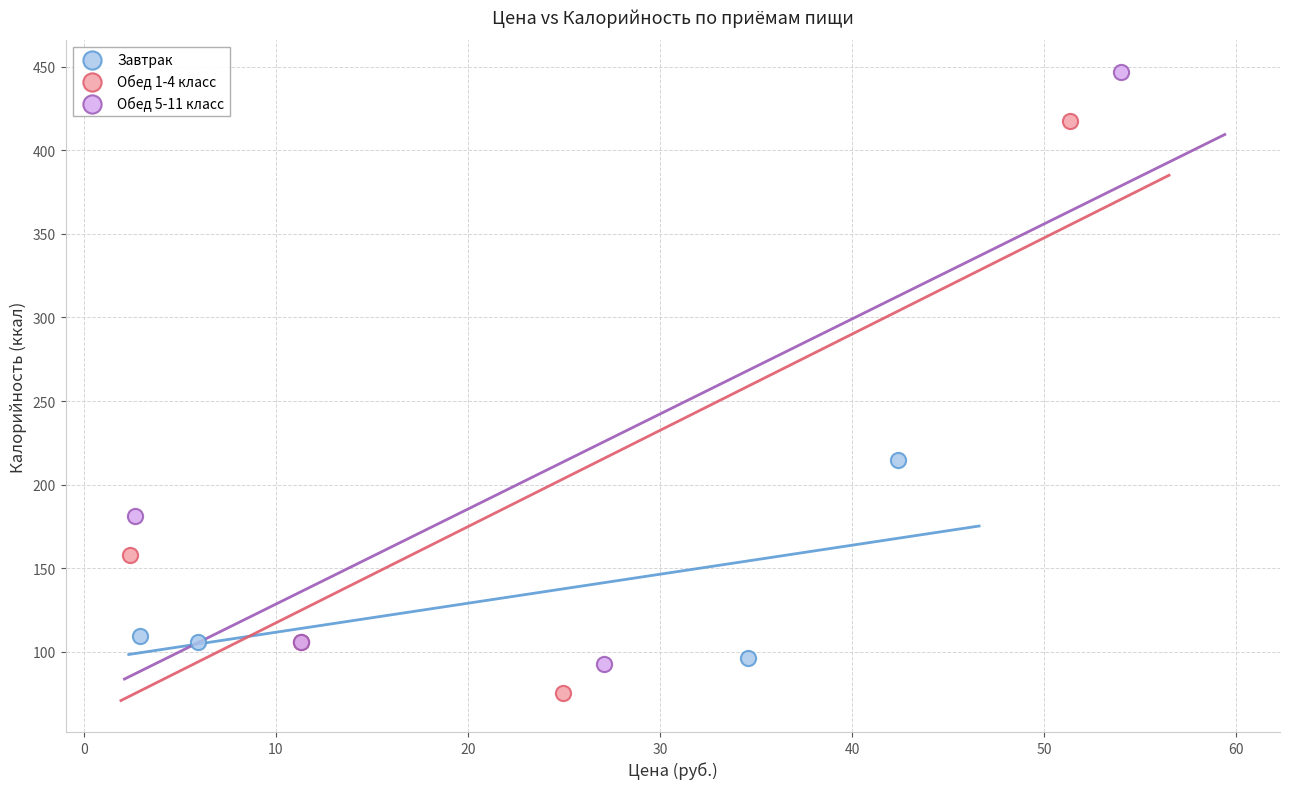

Which series contains the highest Y value?

Обед 5-11 класс